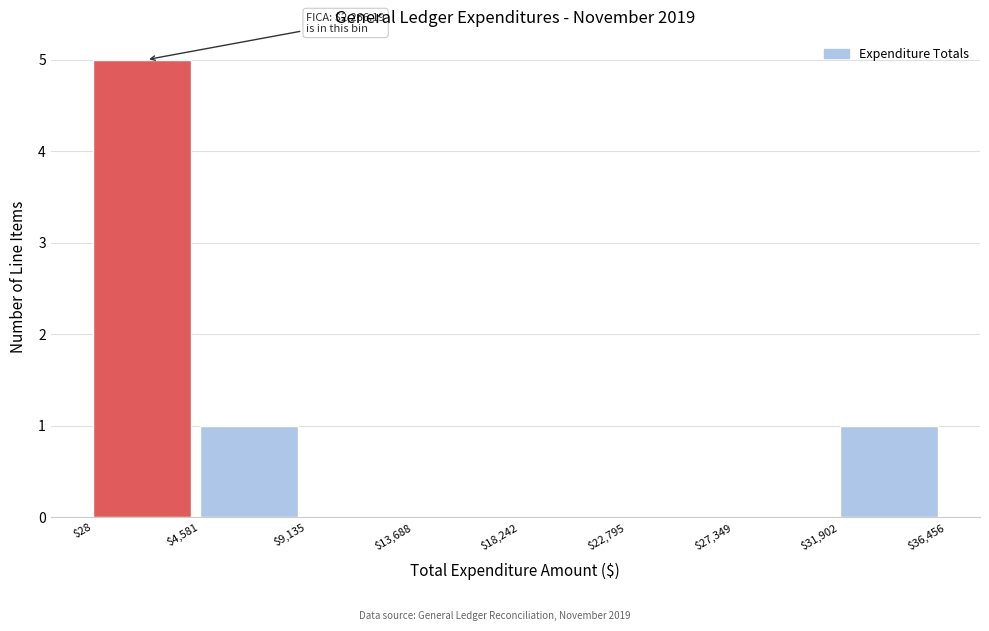

Over which range of the x-axis is the bar tallest?

$28 to $4,581